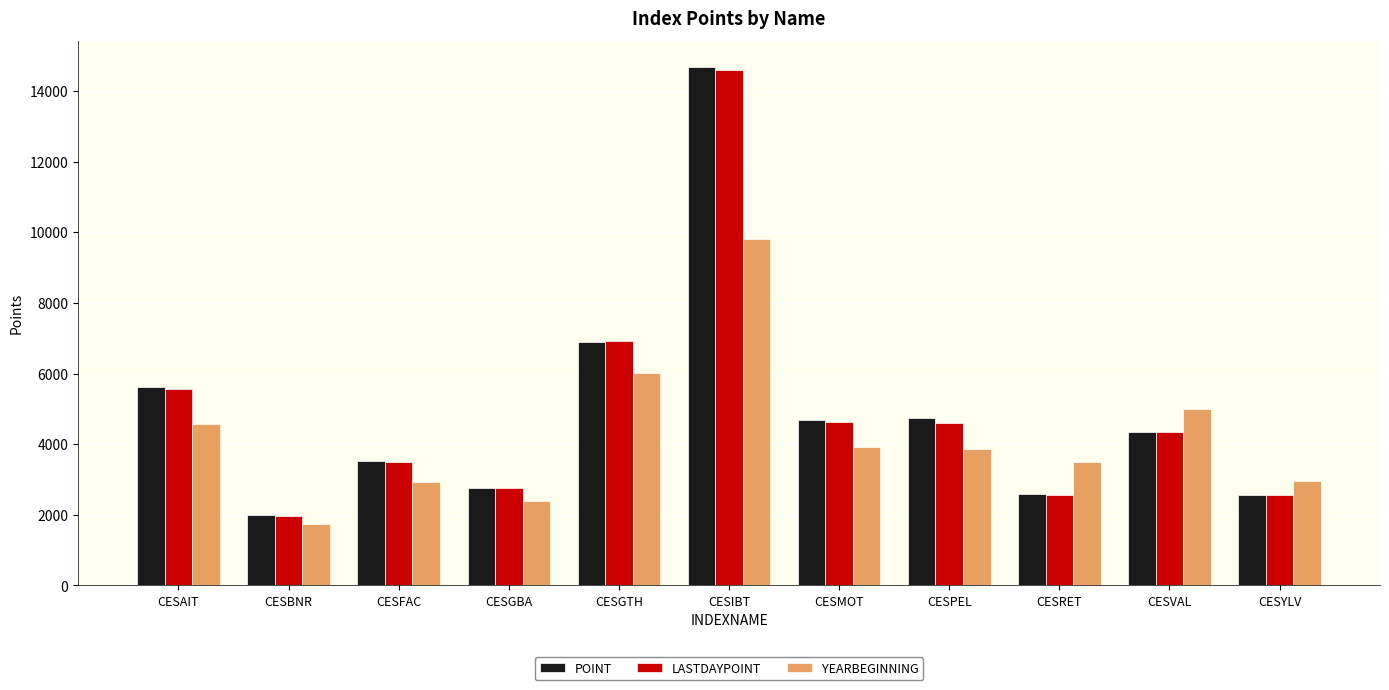

What is the maximum value shown in the chart?

14682.4